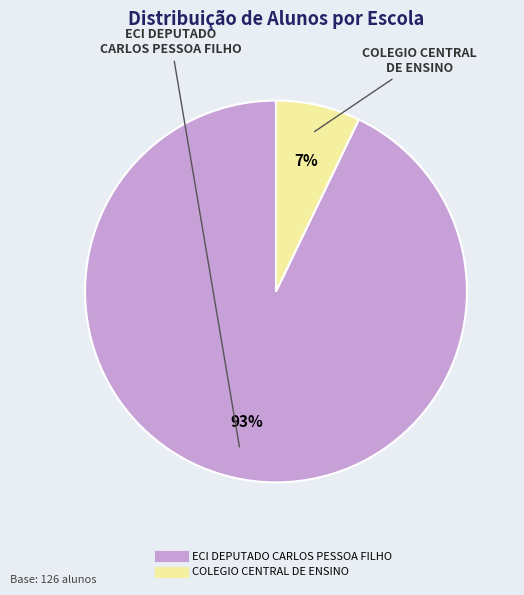

Rank the categories by value from highest to lowest.

ECI DEPUTADO CARLOS PESSOA FILHO, COLEGIO CENTRAL DE ENSINO